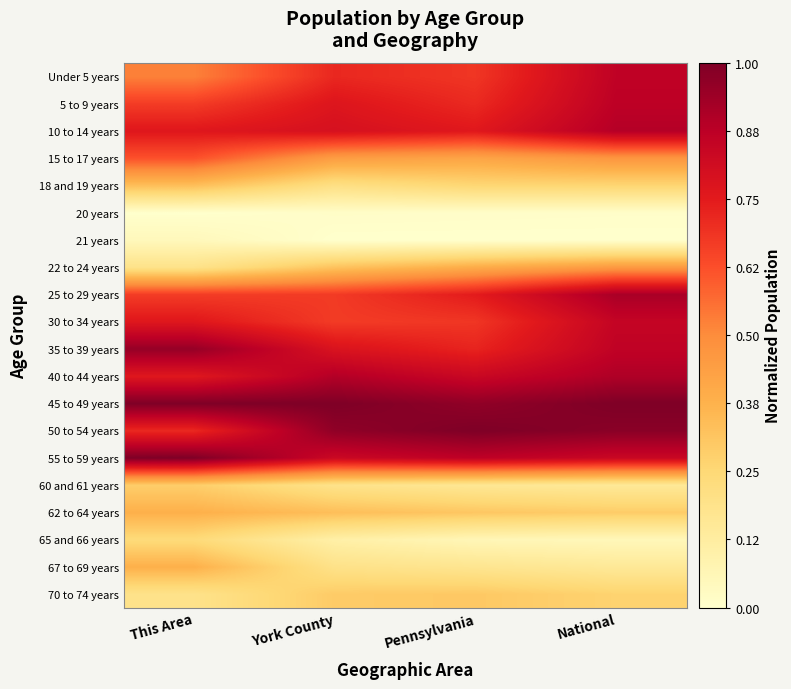

Which series has the largest total across all categories?

45 to 49 years